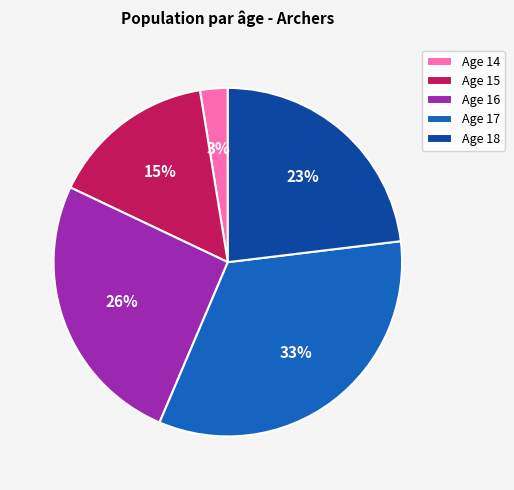

Does Age 14 account for over 50% of the chart?

No